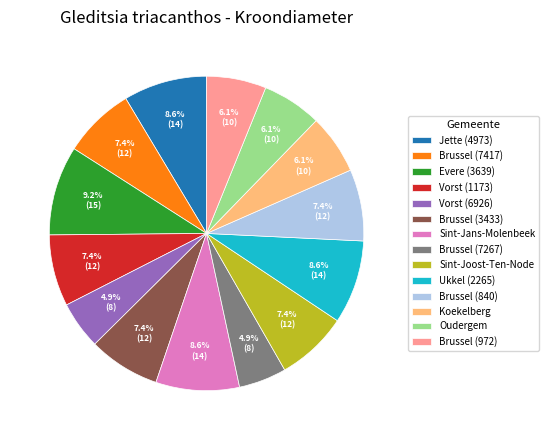

To the nearest percent, what is the average slice percentage?

7%